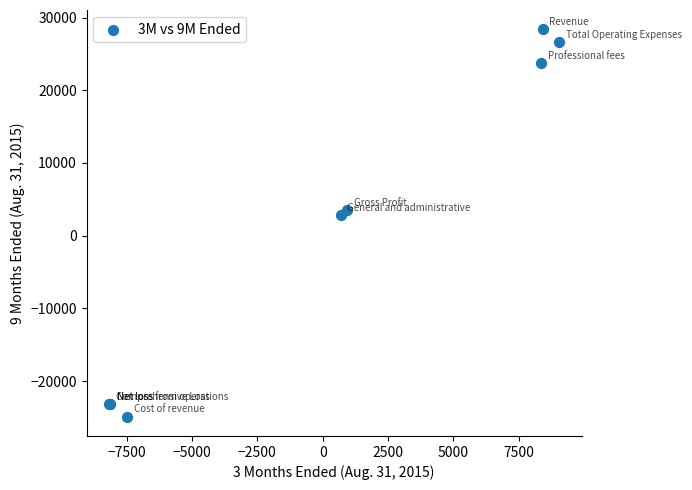

What Y value in the scatter plot is closest to 1744?

2884